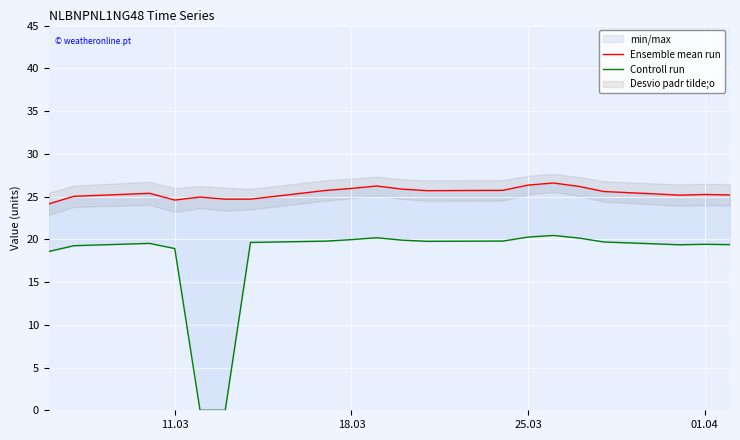

At which label is Controll run closest to 10?

11.03